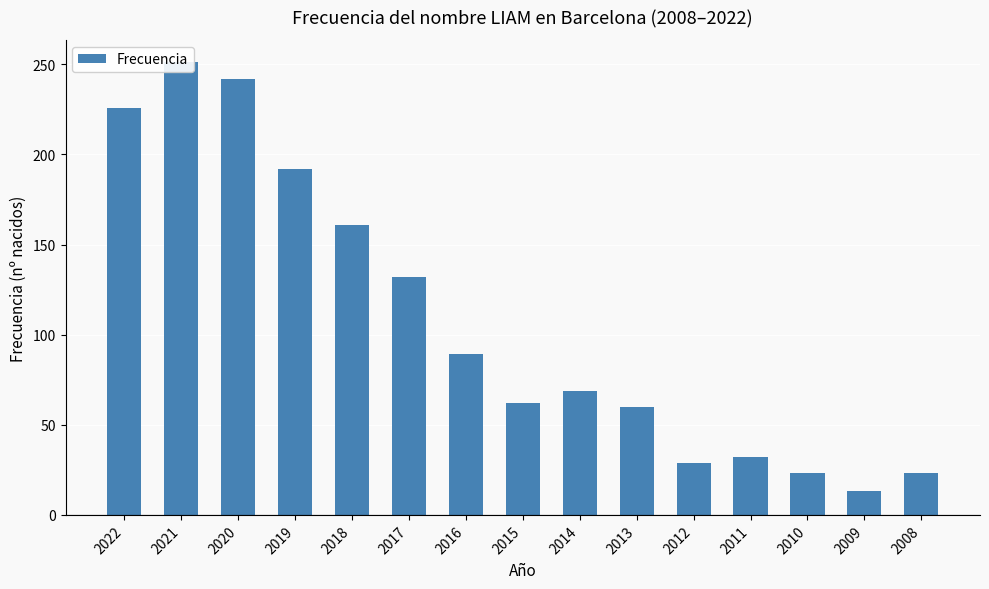

What is the sum of all values?

1604